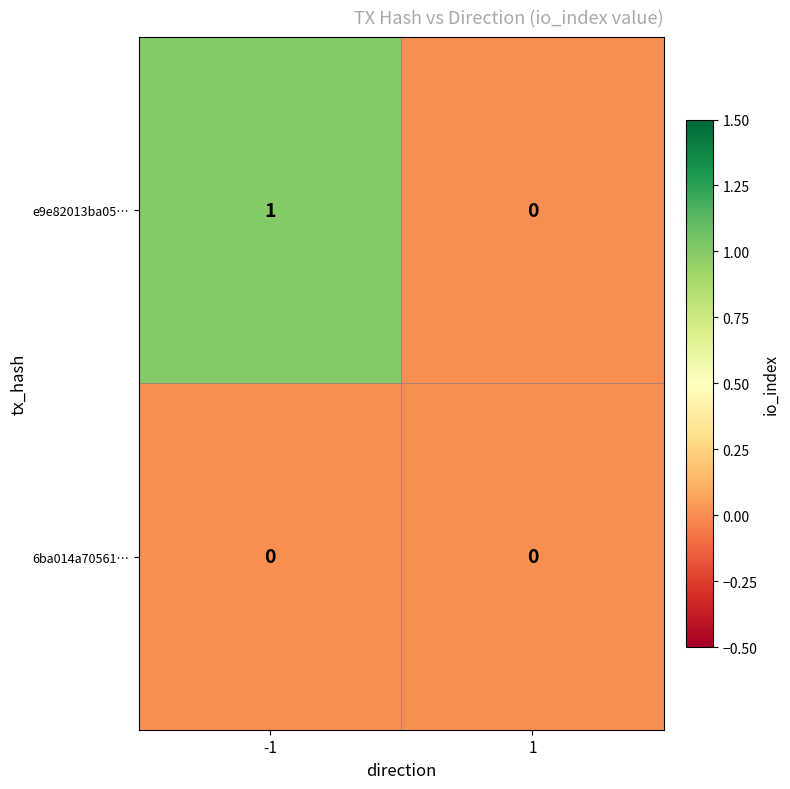

The value of e9e82013ba05… at -1 is 2. True or false?

False